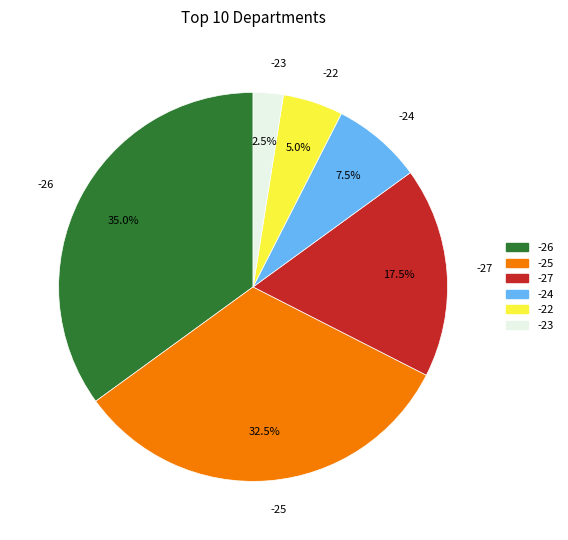

Rank the categories by value from lowest to highest.

-23, -22, -24, -27, -25, -26